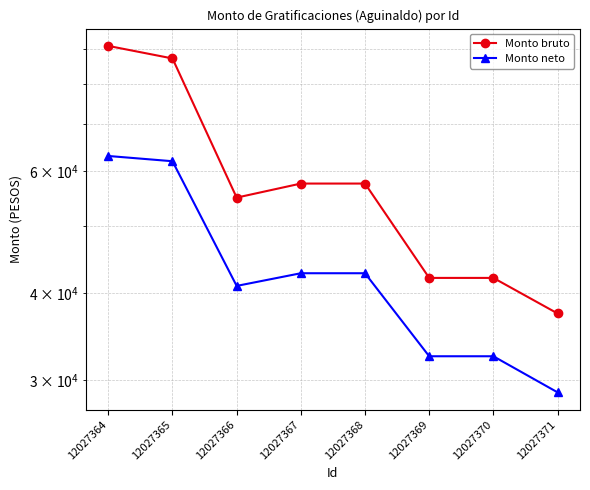

Is the value of Monto neto at 12027365 greater than the value of Monto bruto at 12027367?

Yes